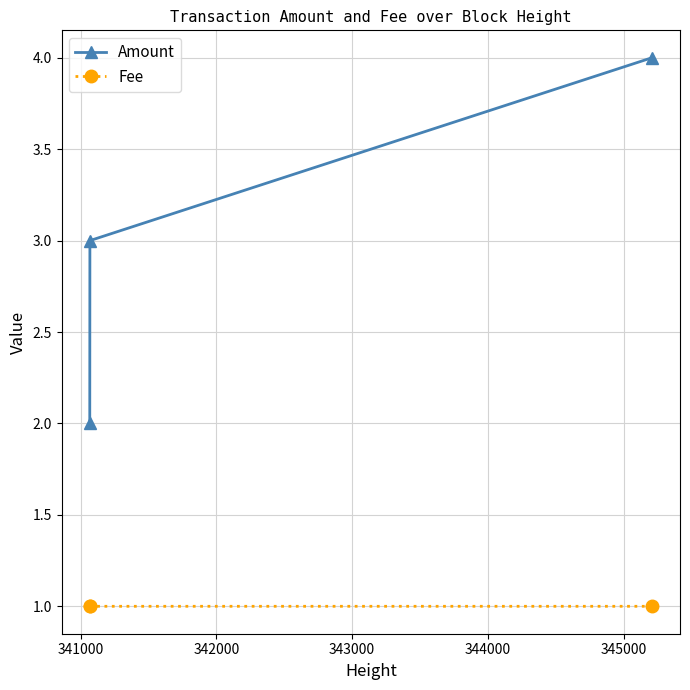

What is the value of the Fee point at the 2nd from the left?

1.0